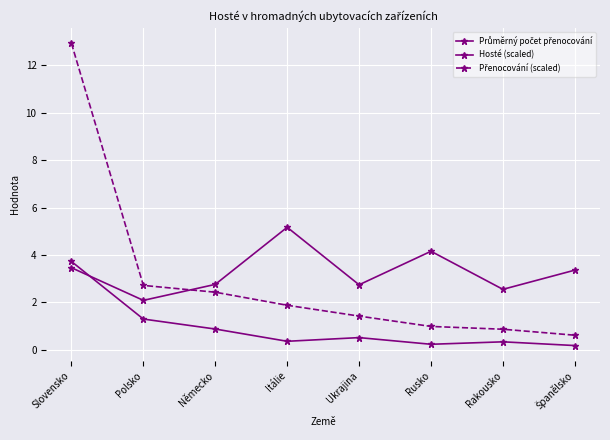

Between which two adjacent categories do Hosté (scaled) and Průměrný počet přenocování first intersect?

Slovensko and Polsko